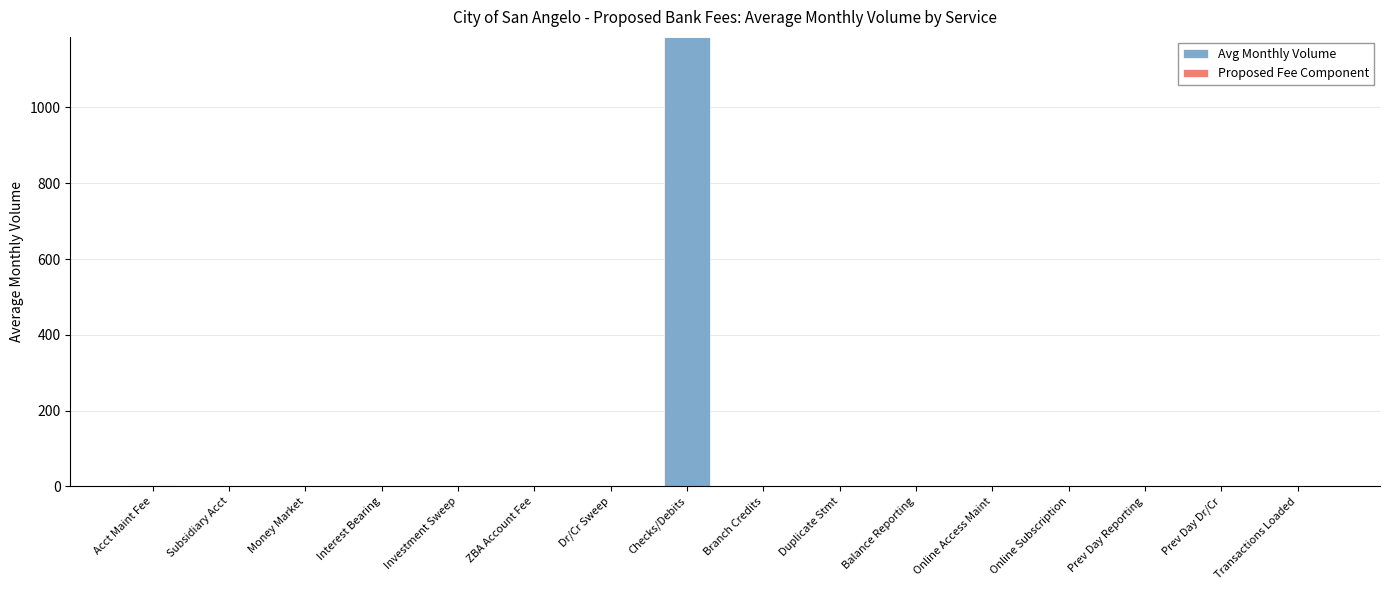

True or false: the data shows -618.9 at Prev Day Dr/Cr.

False